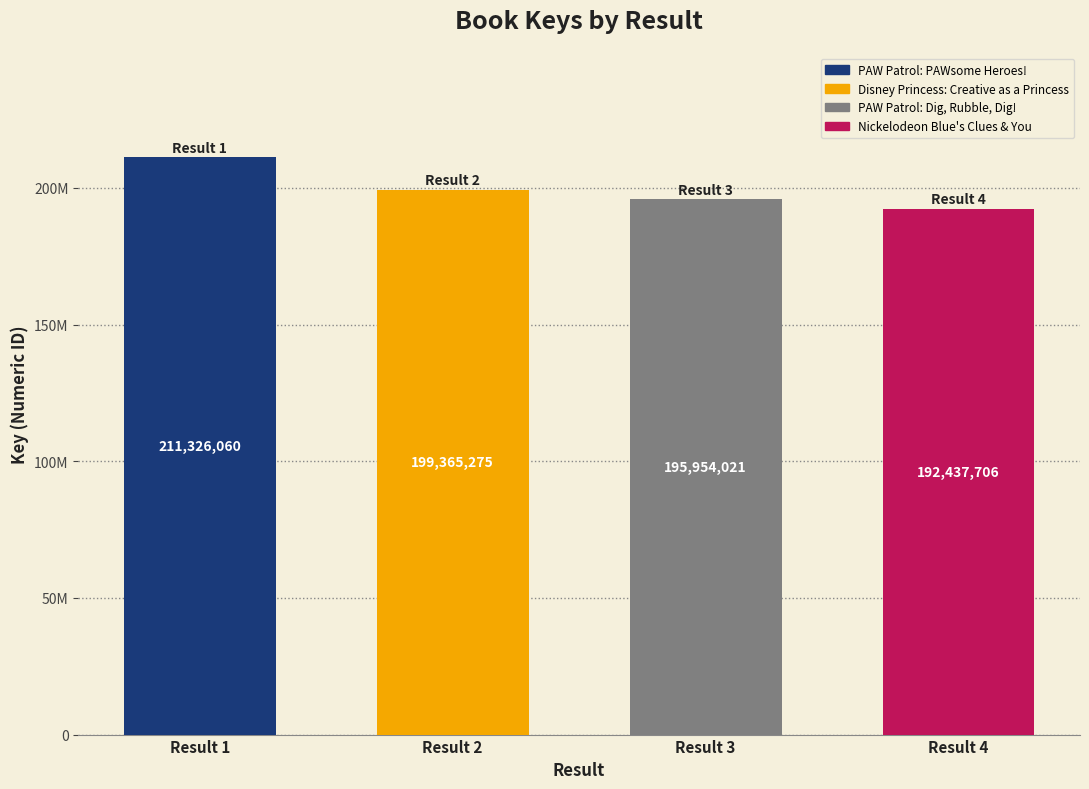

How many values are between 195954021 and 211326060?

3